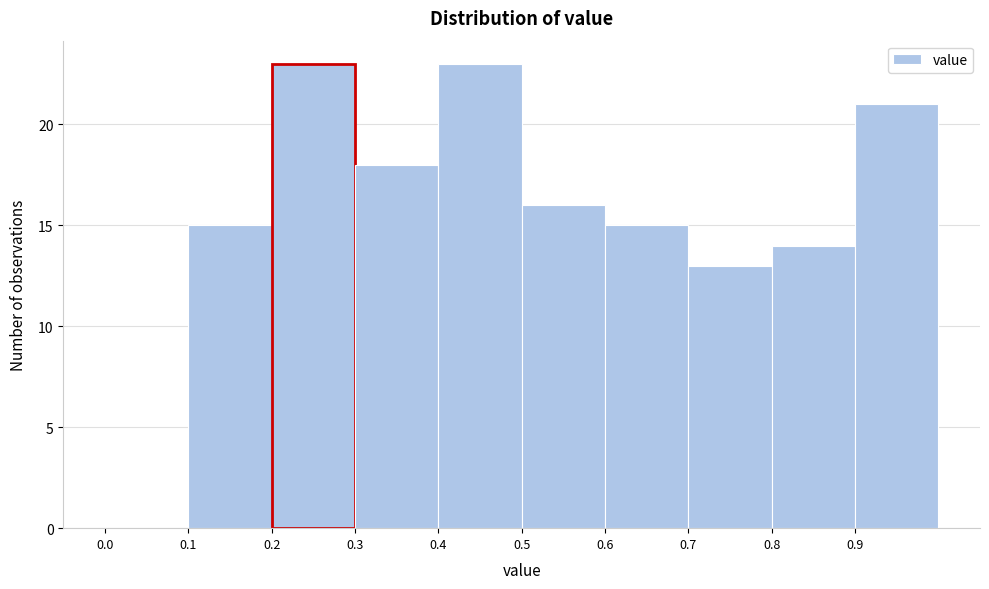

Reading left to right, list every bar in this chart as the range it spans on the x-axis followed by its height. The values are not printed on the chart, so give them approximately, as read against the axis.

0.0 to 0.1: 0
0.1 to 0.2: 15
0.2 to 0.3: 23
0.3 to 0.4: 18
0.4 to 0.5: 23
0.5 to 0.6: 16
0.6 to 0.7: 15
0.7 to 0.8: 13
0.8 to 0.9: 14
0.9 to 1.0: 21